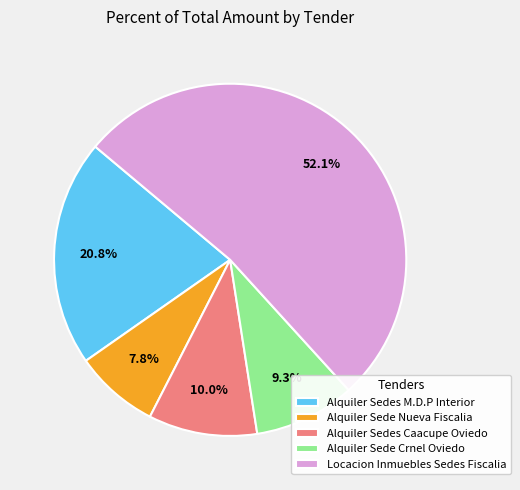

Is it true that Locacion Inmuebles Sedes Fiscalia is 52% of the pie?

True